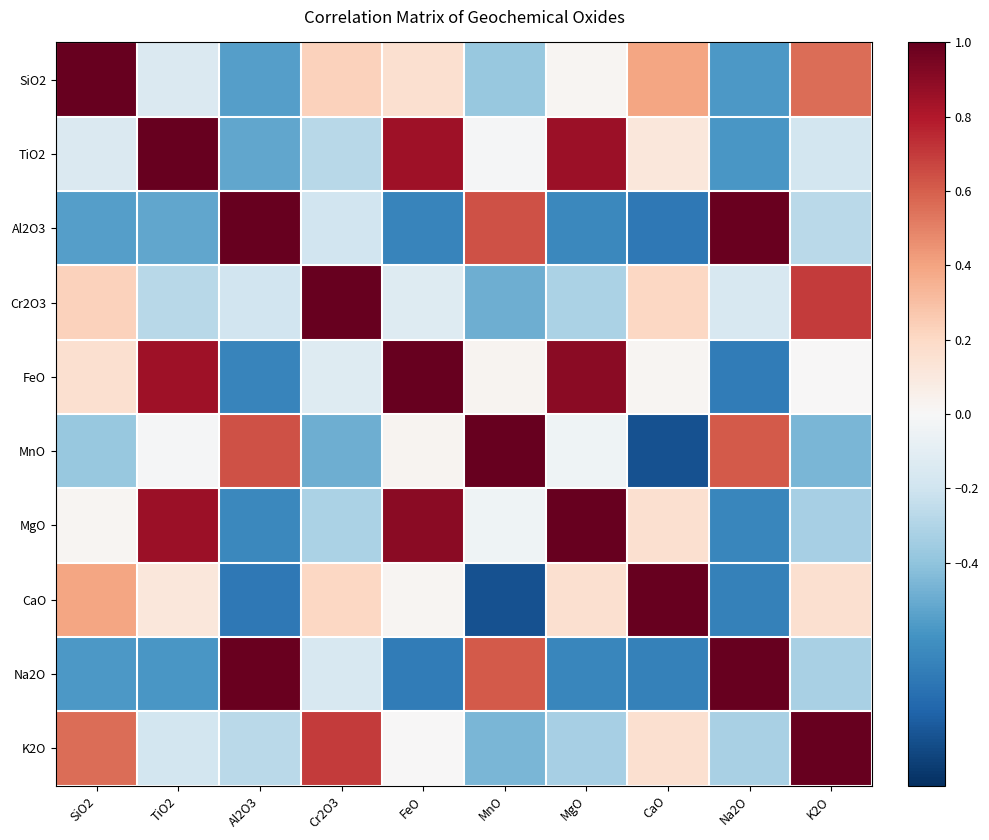

What is the total value across all series at FeO?

1.5